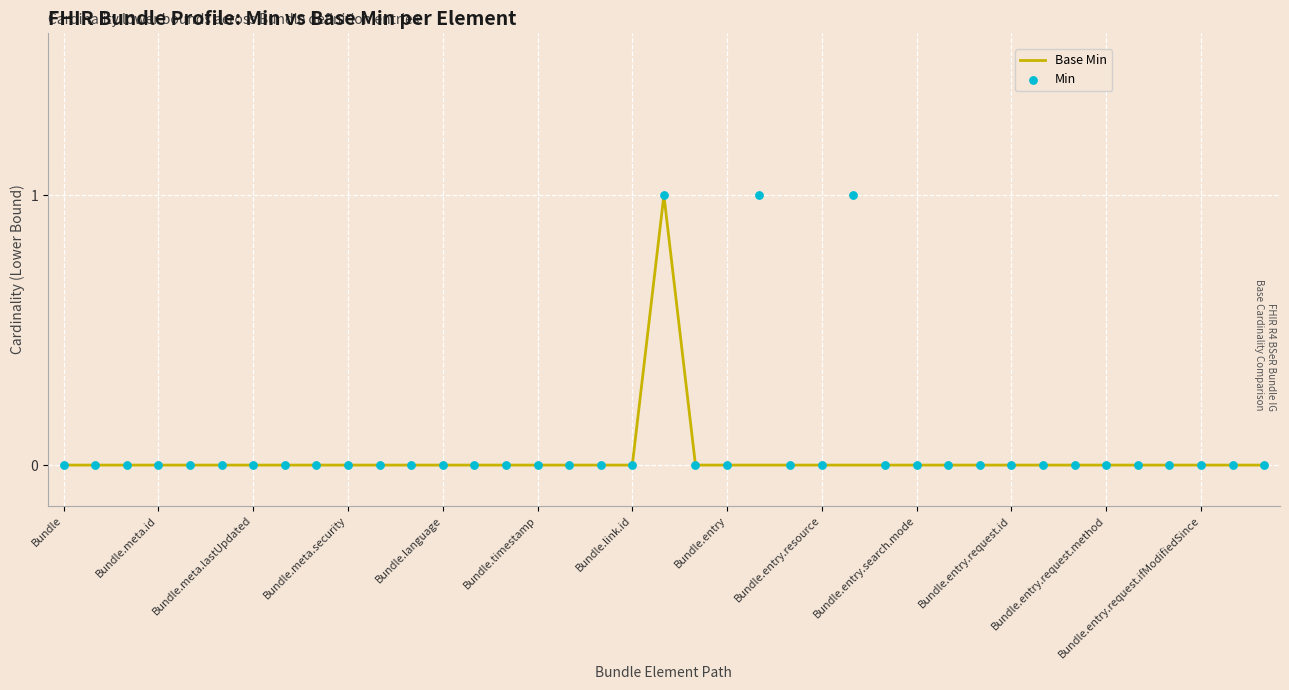

At which category is the sum across all series the highest?

19